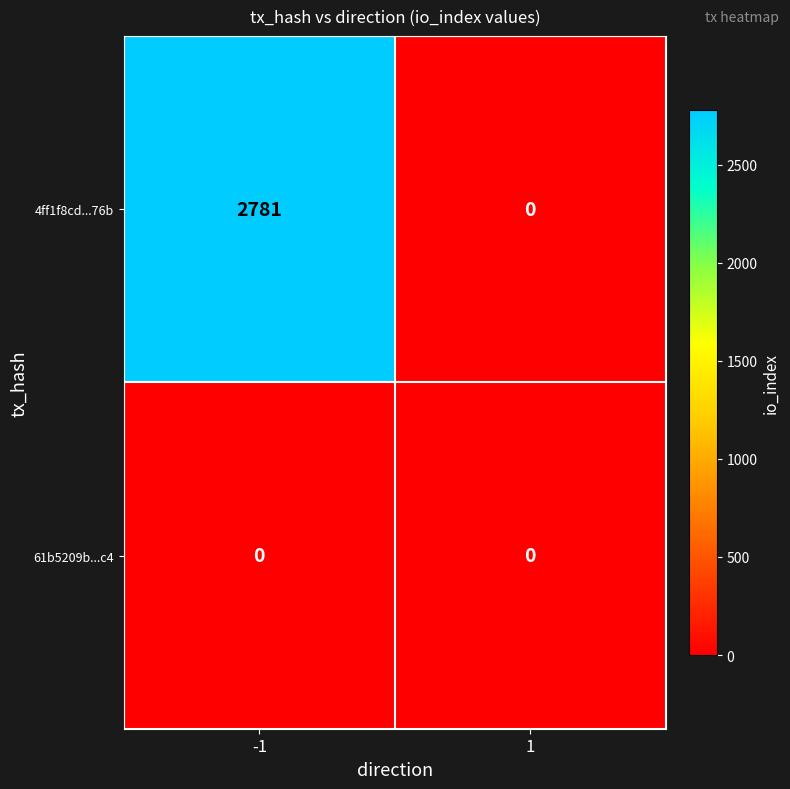

List the series in order of their peak value, lowest first.

61b5209b...c4, 4ff1f8cd...76b